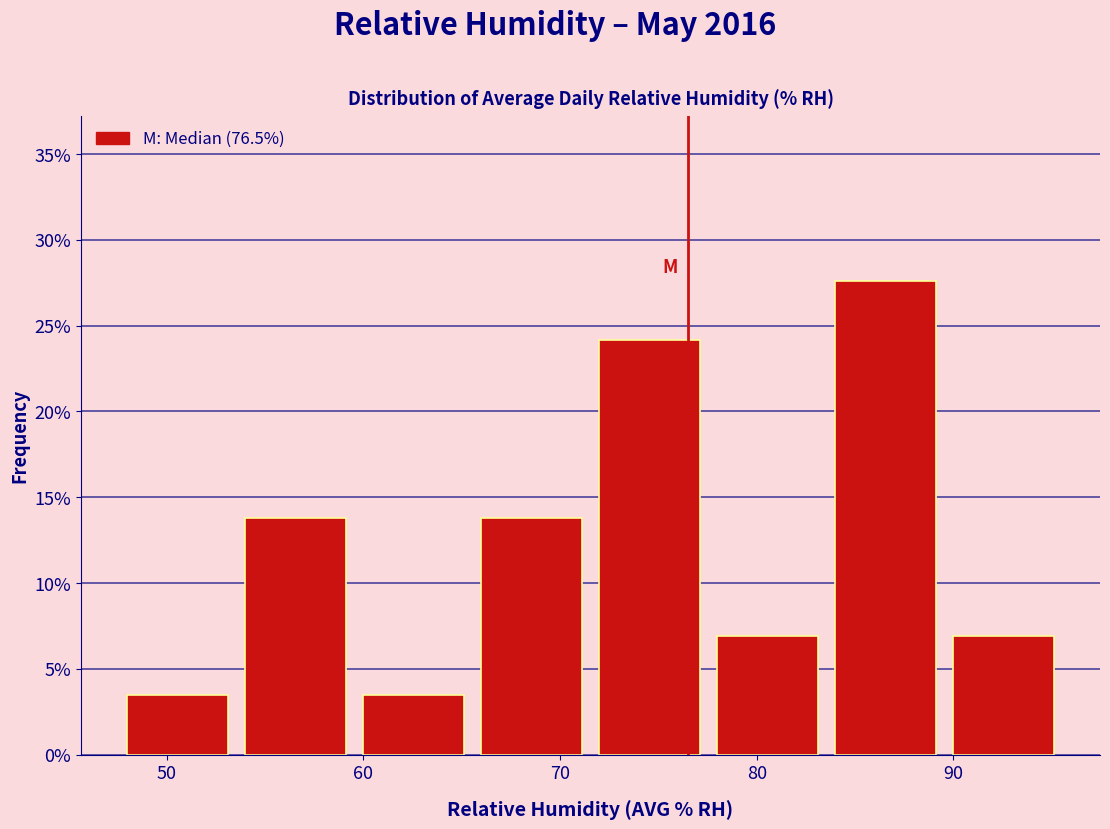

What is the height of the bar covering 54 to 60 on the x-axis? The values are not printed on the chart, so give them approximately, as read against the axis.

14.0